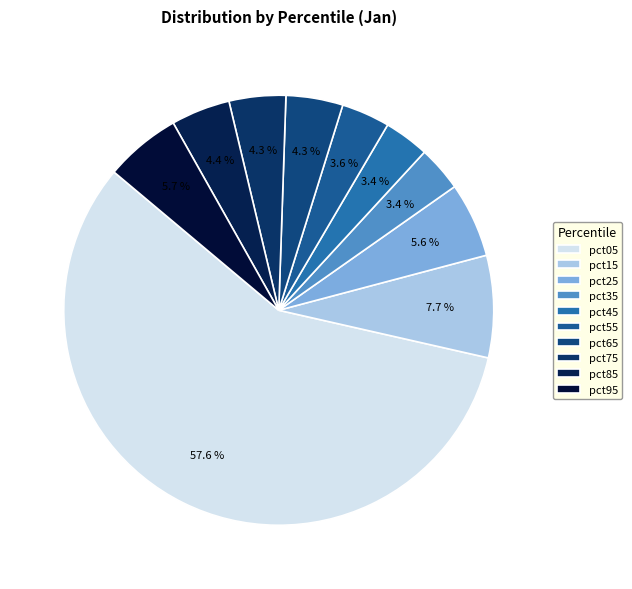

Combined, what portion of the pie is pct95 and pct35?

9.1%